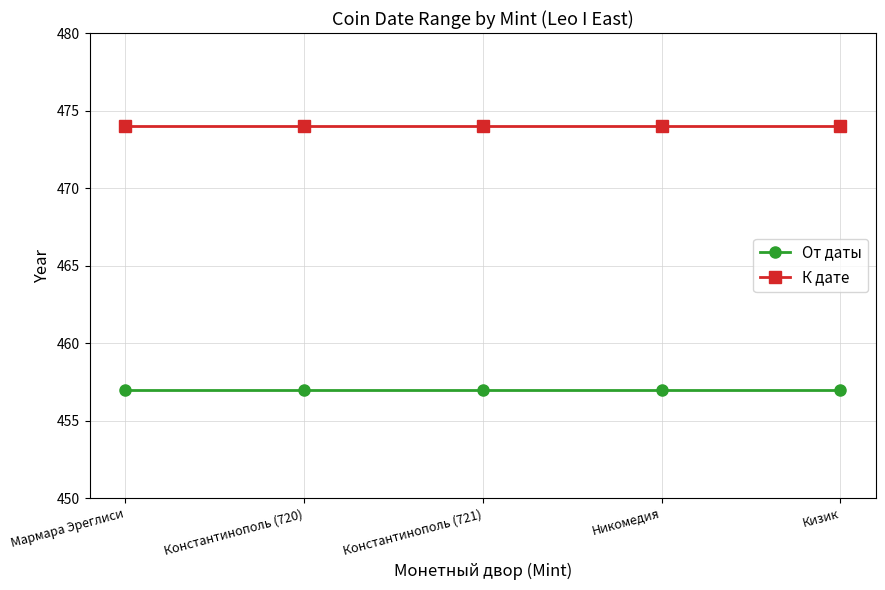

How many data points does each series have?

5